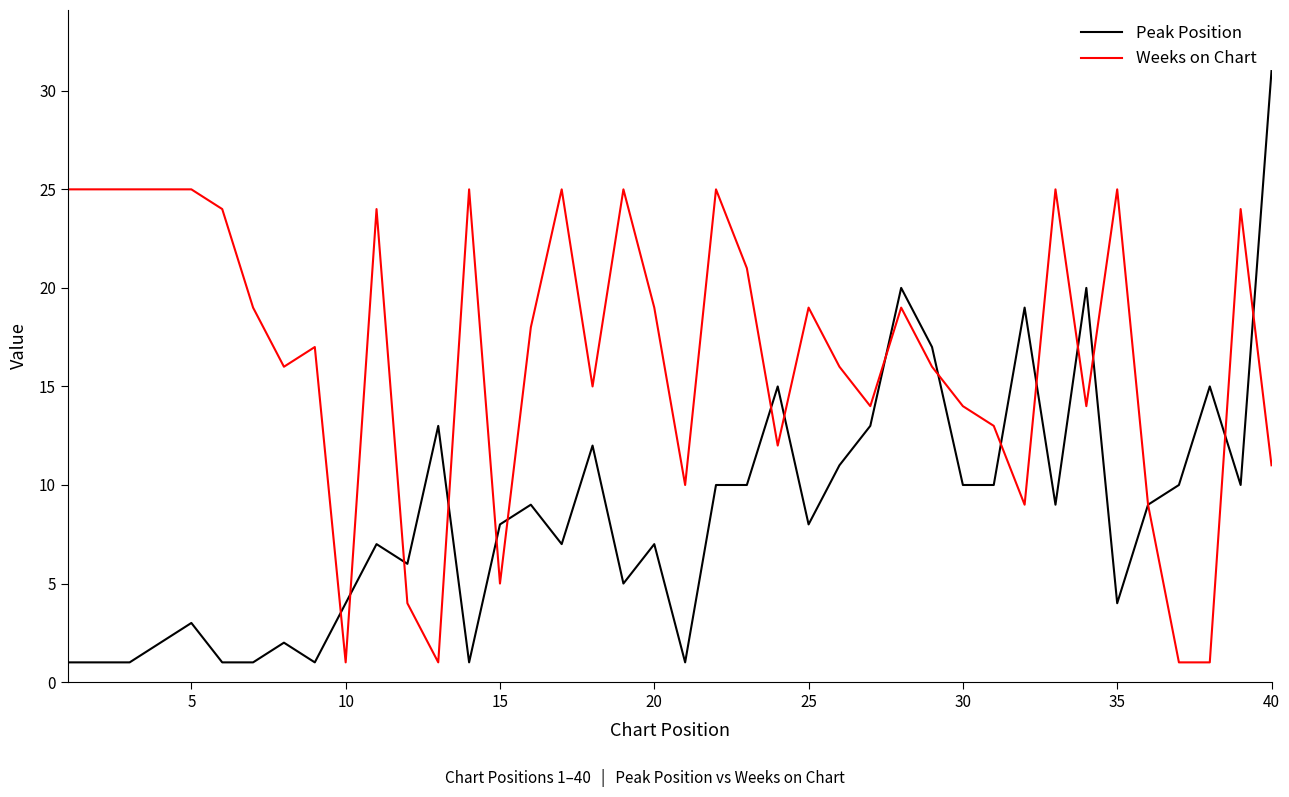

Which series has the widest spread of values?

Peak Position